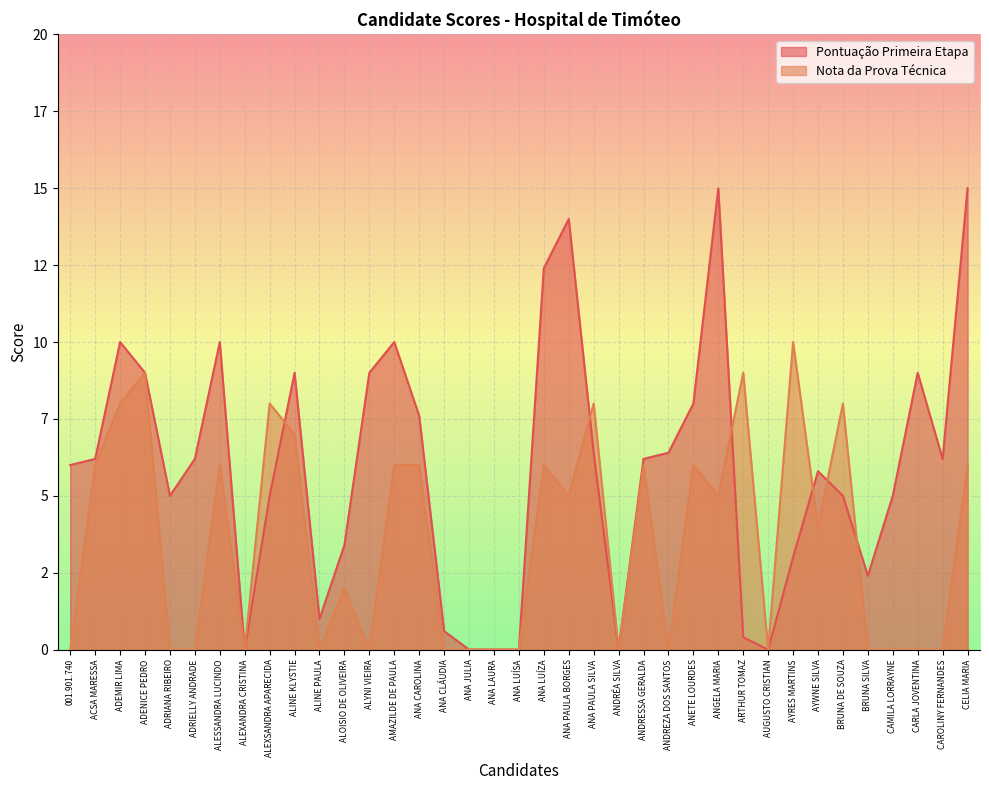

At which label does Pontuação Primeira Etapa reach its minimum?

ALEXANDRA CRISTINA